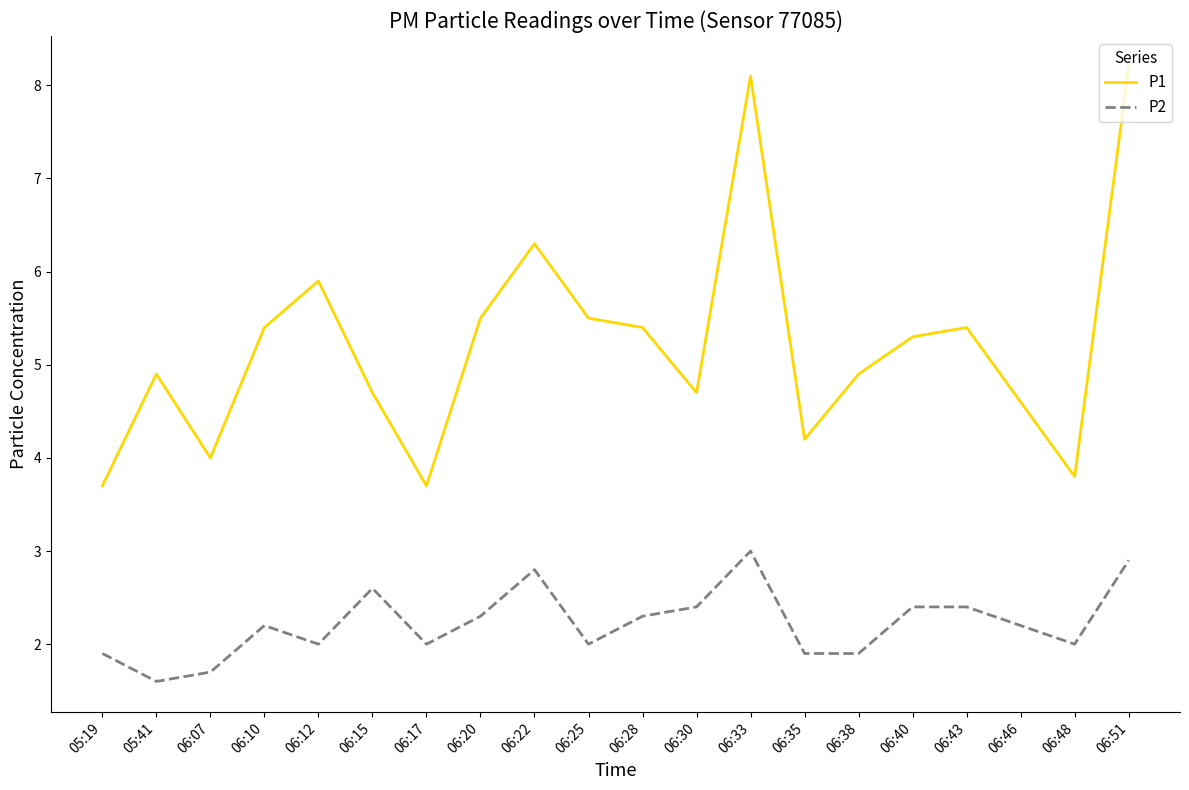

What position from the left is 06:12?

5